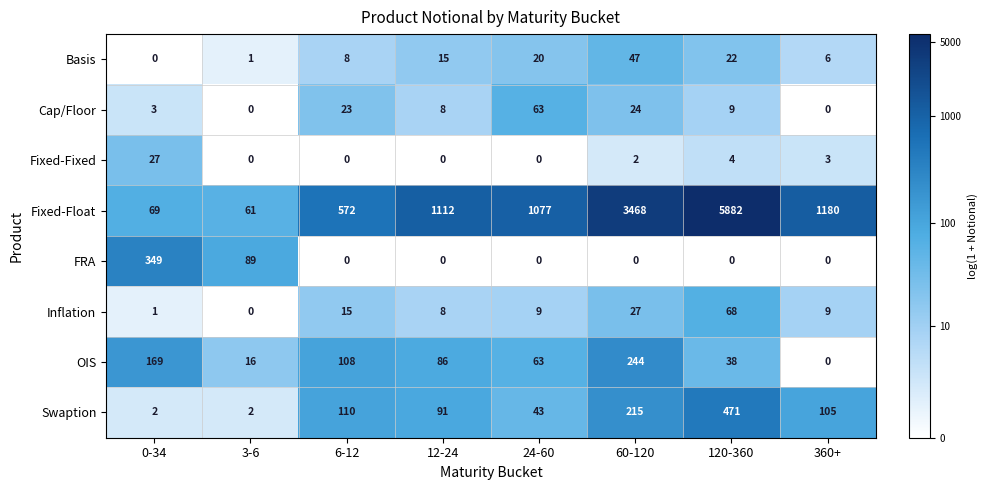

What value does the Basis series have at 120-360, to the nearest 5?

20